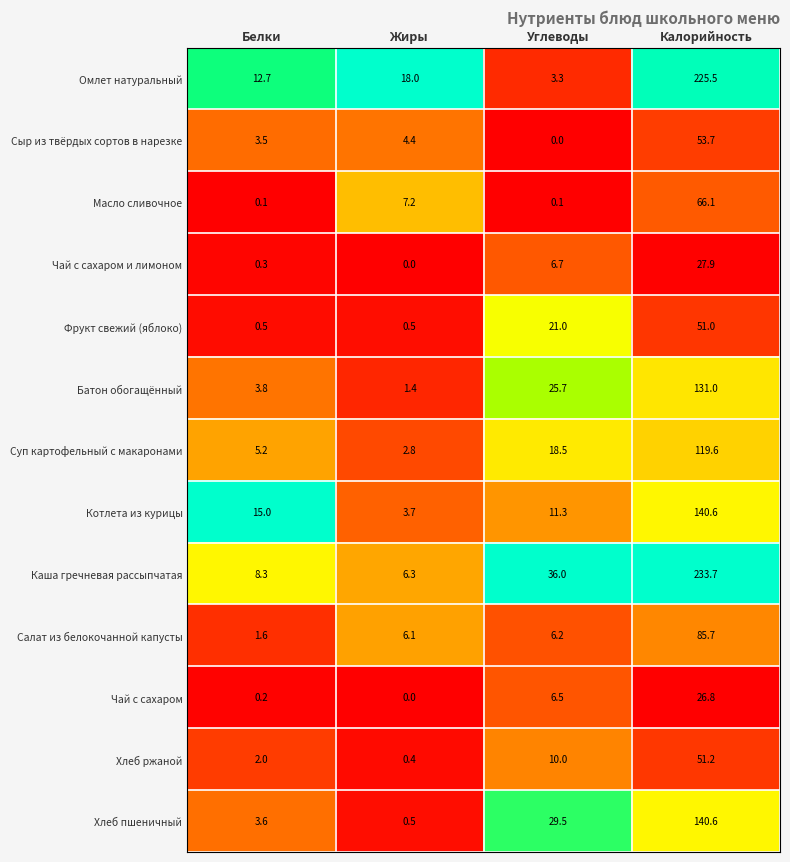

What is the average value of the Сыр из твёрдых сортов в нарезке series?

15.4